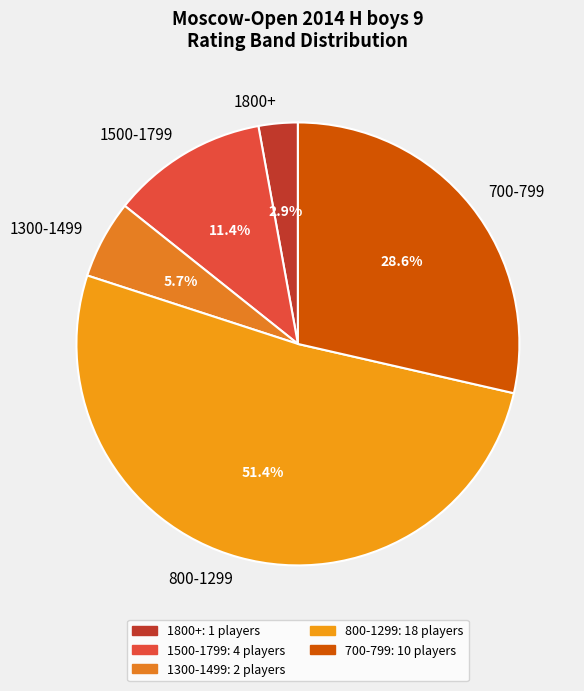

Which slice represents more than half of the pie?

800-1299